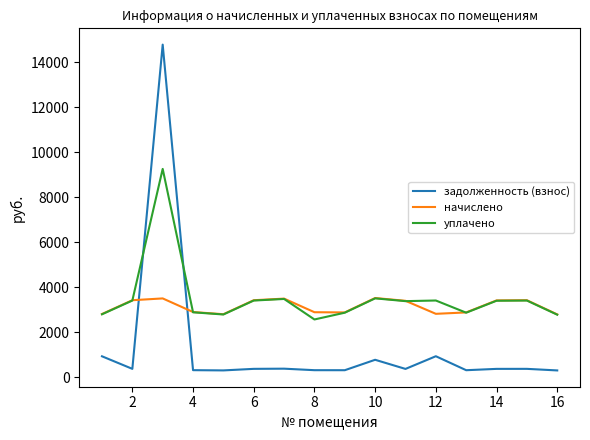

Rank the series by their maximum value, from lowest to highest.

начислено, уплачено, задолженность (взнос)